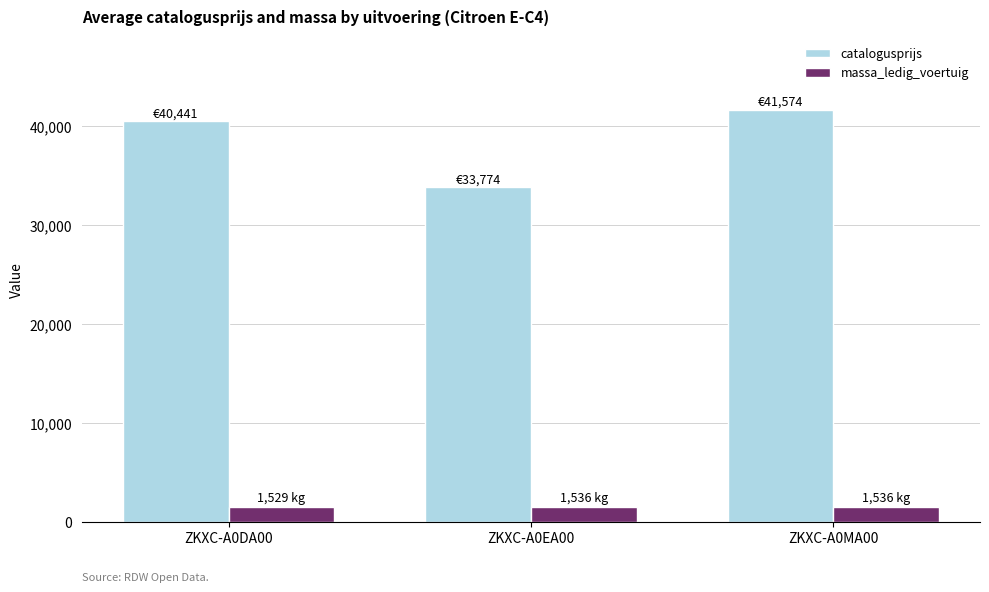

What is the spread (max minus min) of values at ZKXC-A0DA00?

38912